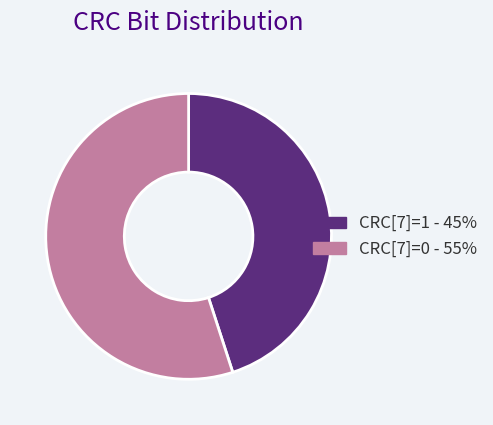

Count the number of slices in the pie.

2